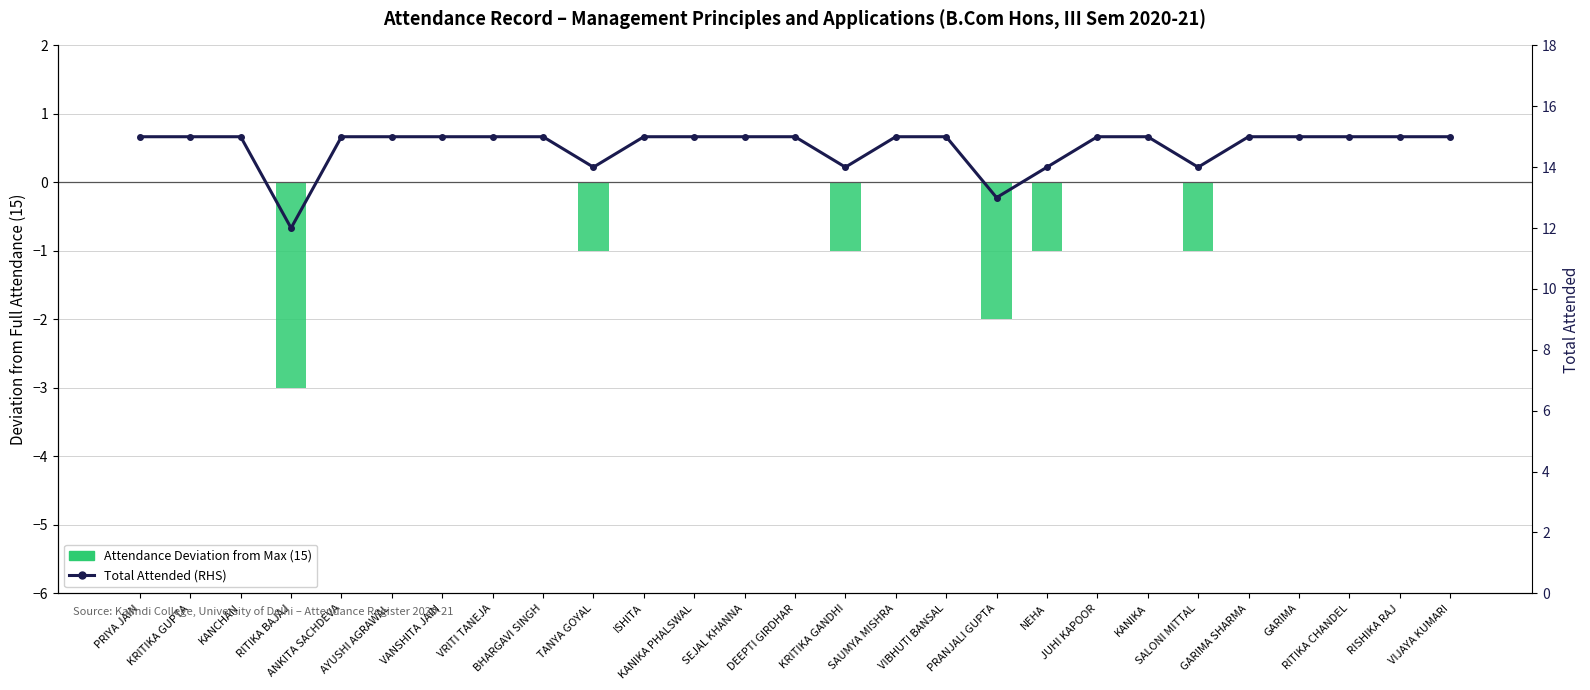

At which category is the sum across all series the highest?

PRIYA JAIN